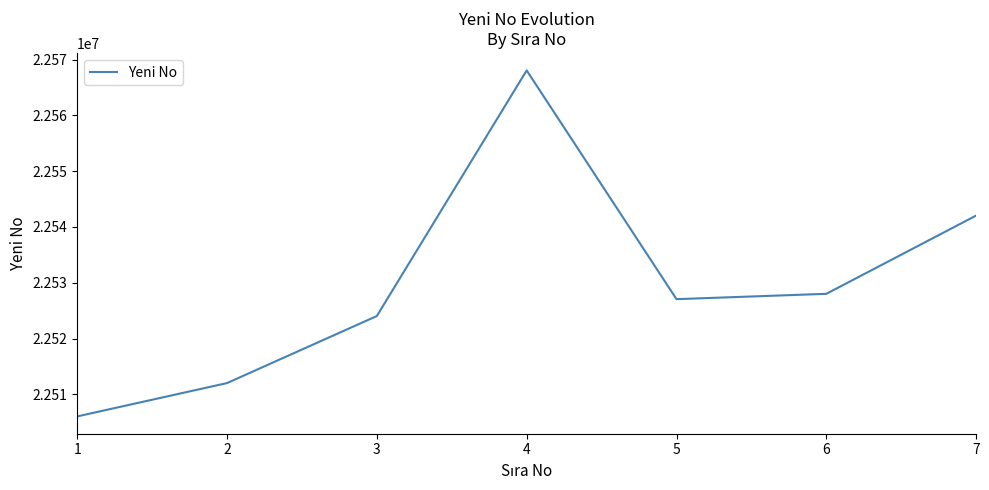

At which category does the data reach its first local valley?

5